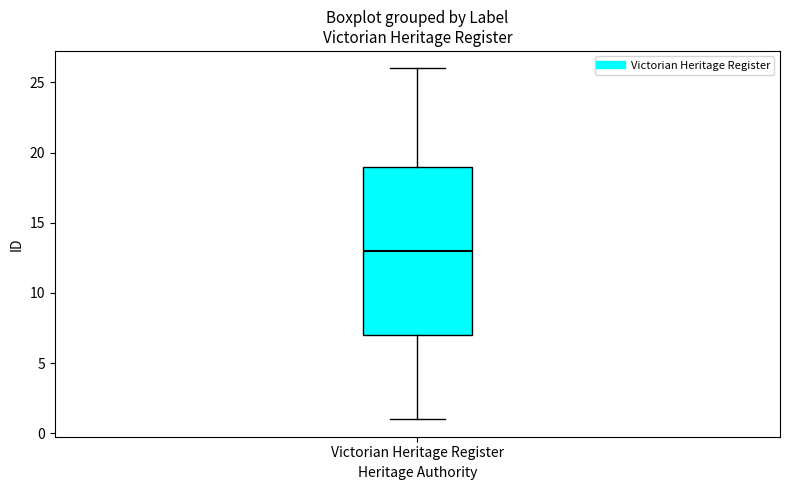

Read this box plot against the y-axis: the position of the median line, the range covered by the box, and the ends of both whiskers. The values are not printed on the chart, so give them approximately, as read against the axis.

median 13, box 7 to 19, whiskers 1 to 26